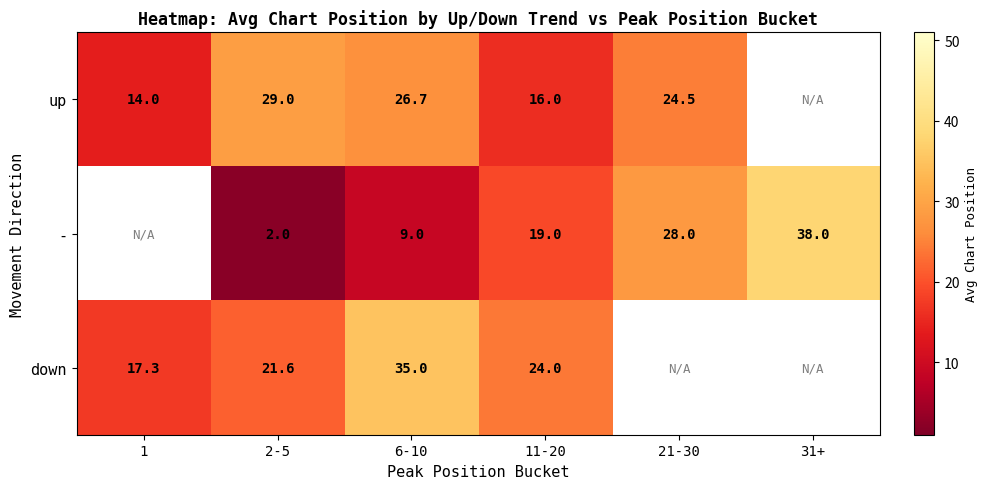

Is the value of - at 31+ greater than the value of down at 2-5?

Yes